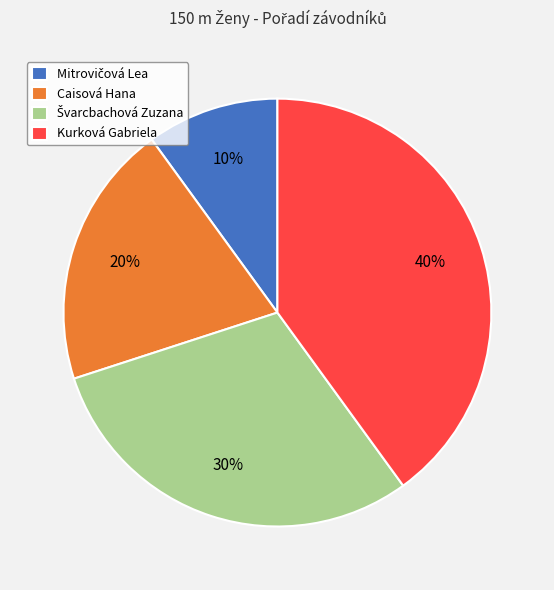

Is it true that Caisová Hana is 20% of the pie?

True